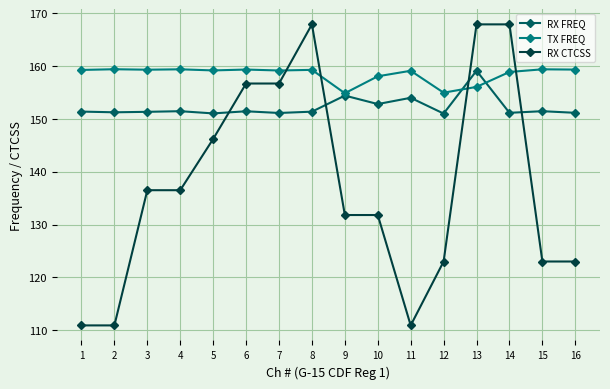

What is the lowest value of the RX FREQ series?

151.0